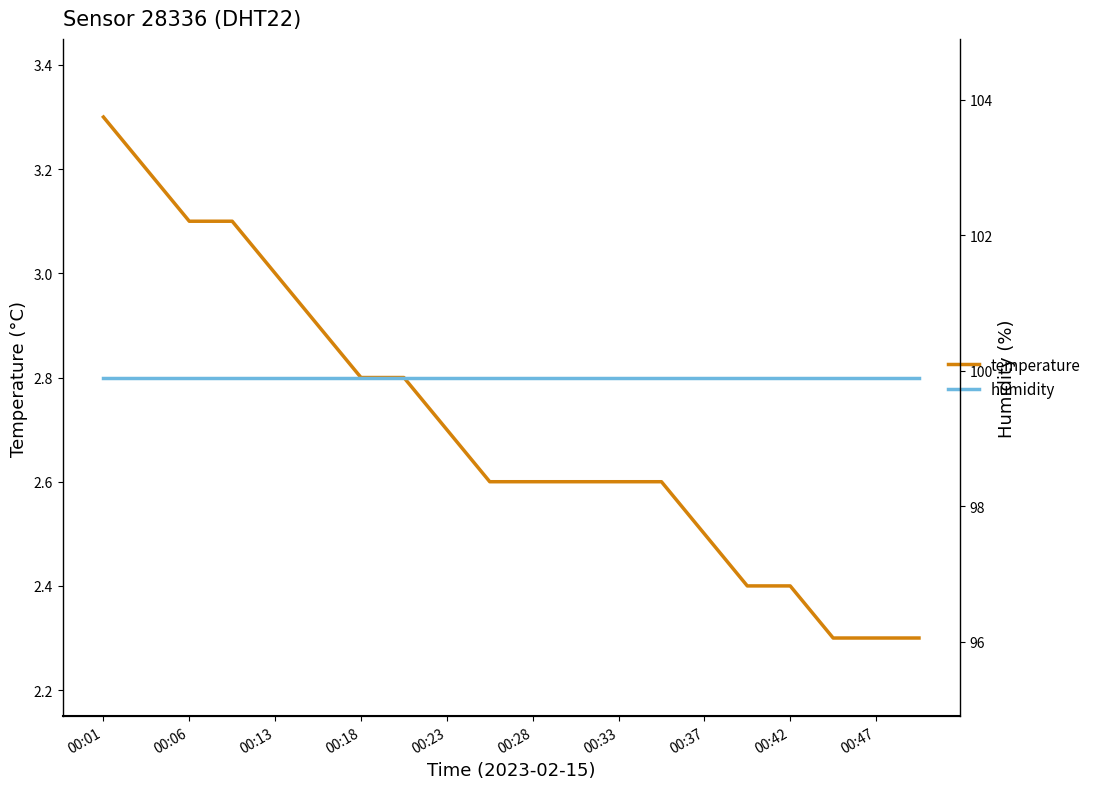

True or false: humidity and temperature cross at least once.

False